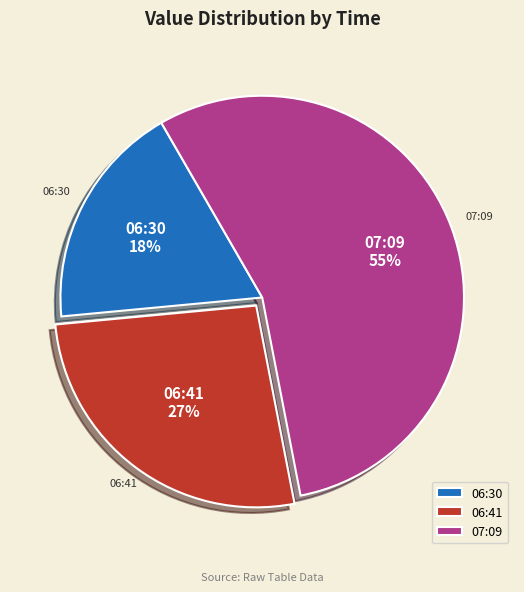

To the nearest percent, what portion does 07:09 represent?

55%